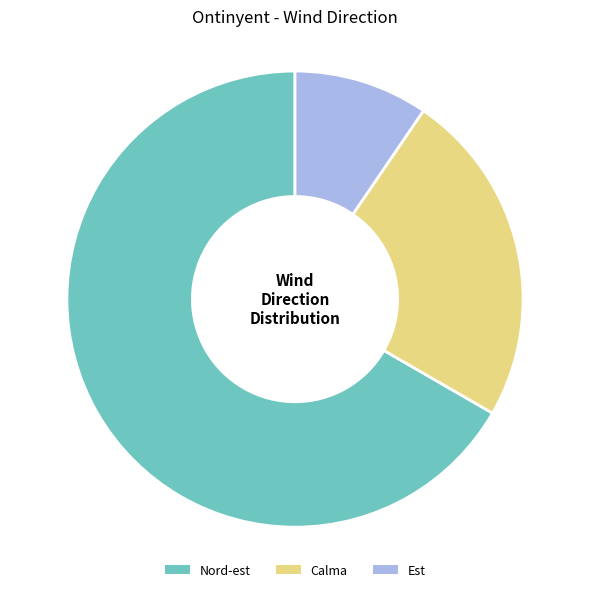

The Calma slice represents 24% of the pie. True or false?

True